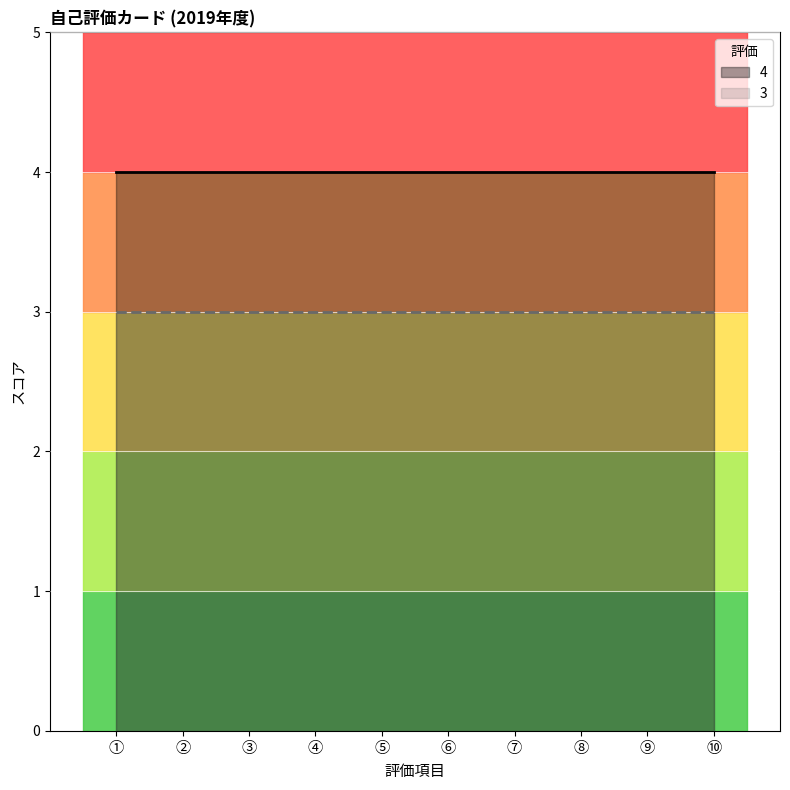

What position from the right is ①?

10